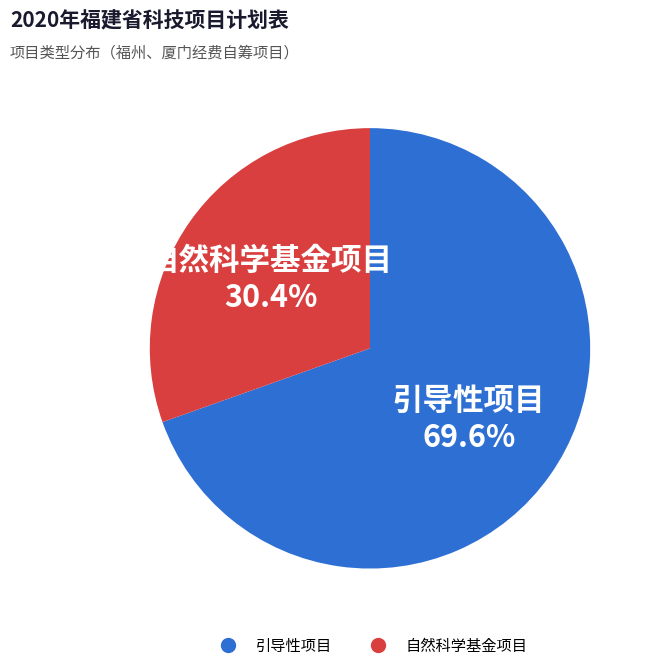

Between 引导性项目 and 自然科学基金项目, which is larger?

引导性项目